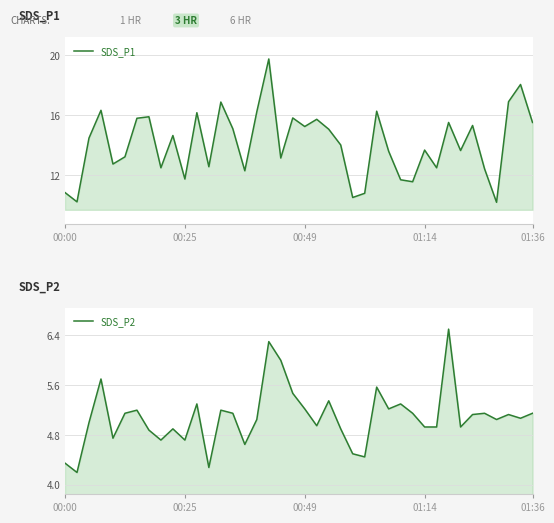

True or false: SDS_P2 and SDS_P1 cross at least once.

False